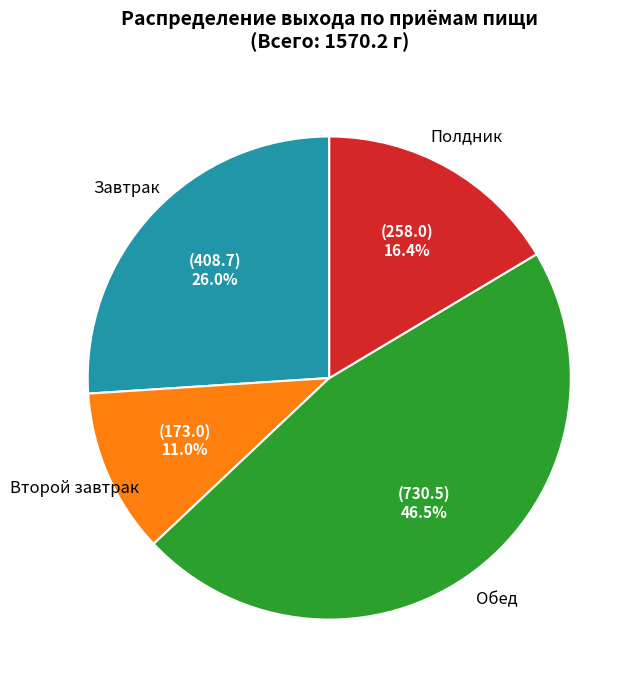

Does Полдник represent more than half of the total?

No